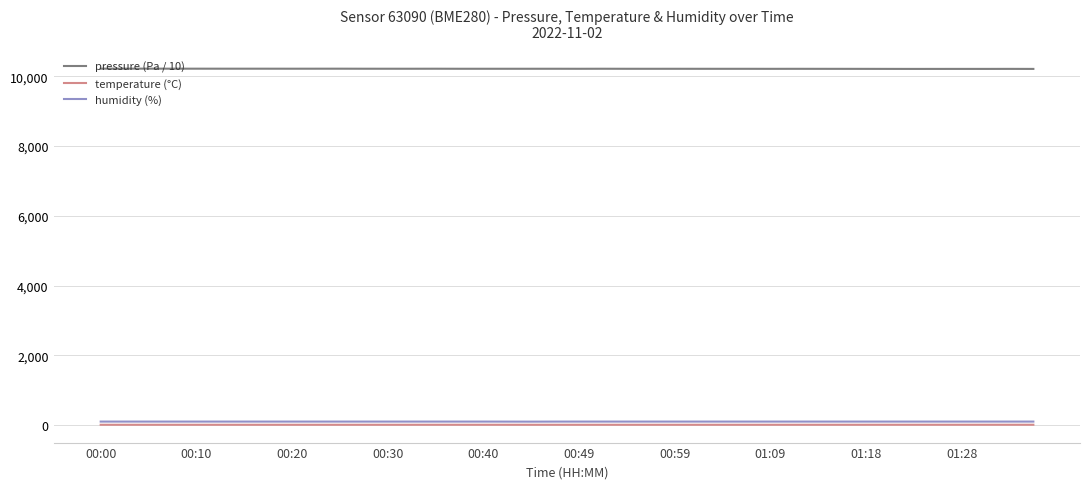

How many values in the humidity (%) series are below 100?

3